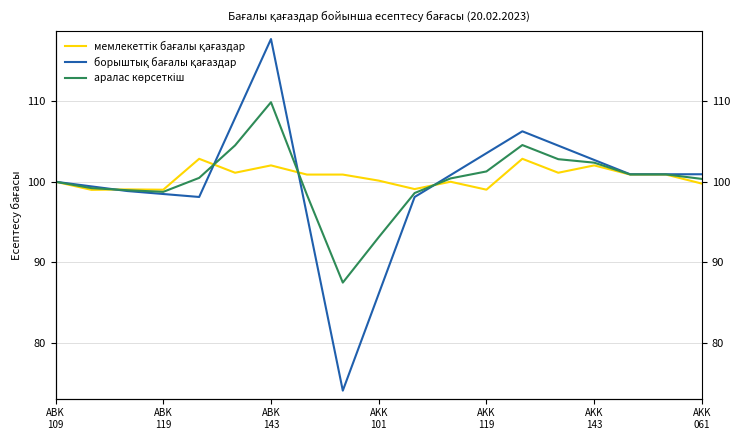

Rank the series by their average value, from lowest to highest.

борыштық бағалы қағаздар, аралас көрсеткіш, мемлекеттік бағалы қағаздар